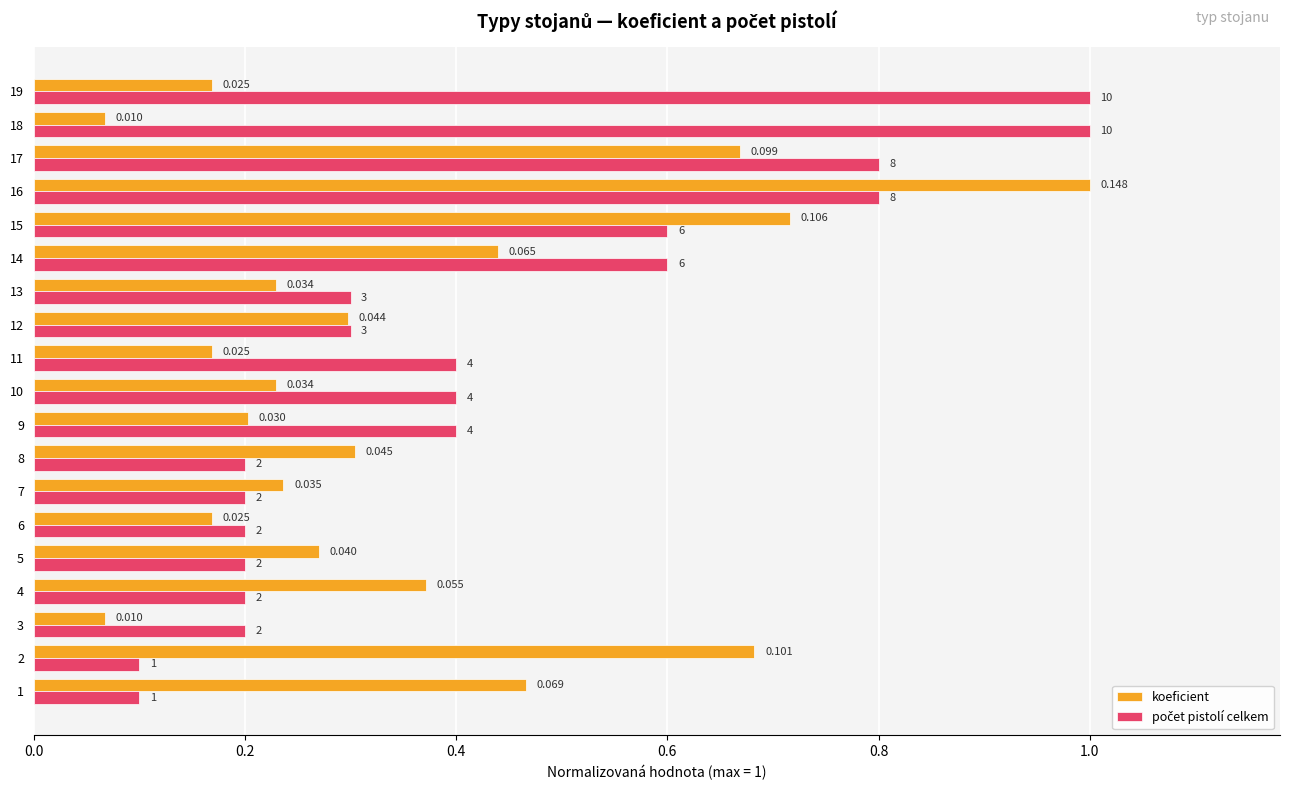

Between 3 and 13, which series saw the biggest shift?

koeficient